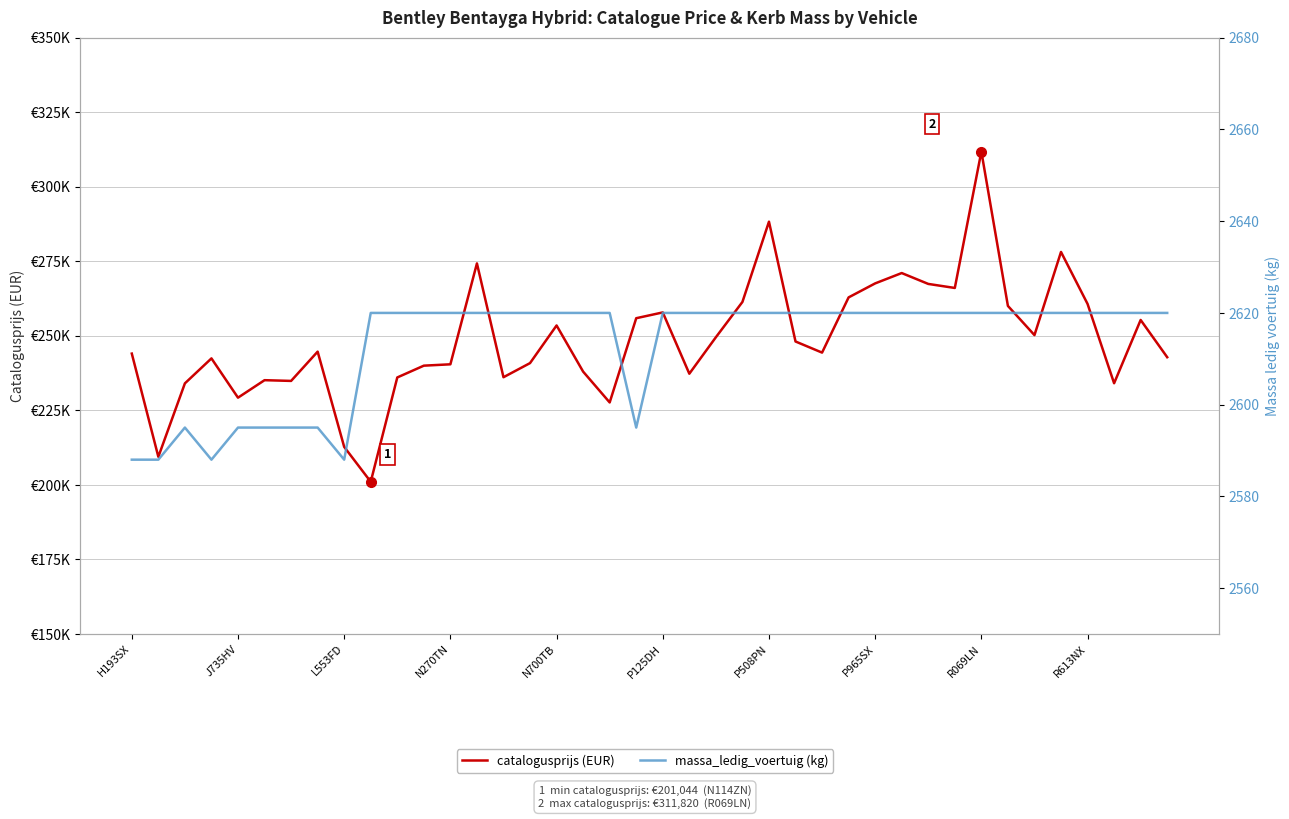

True or false: catalogusprijs (EUR) and massa_ledig_voertuig (kg) intersect in this chart.

False